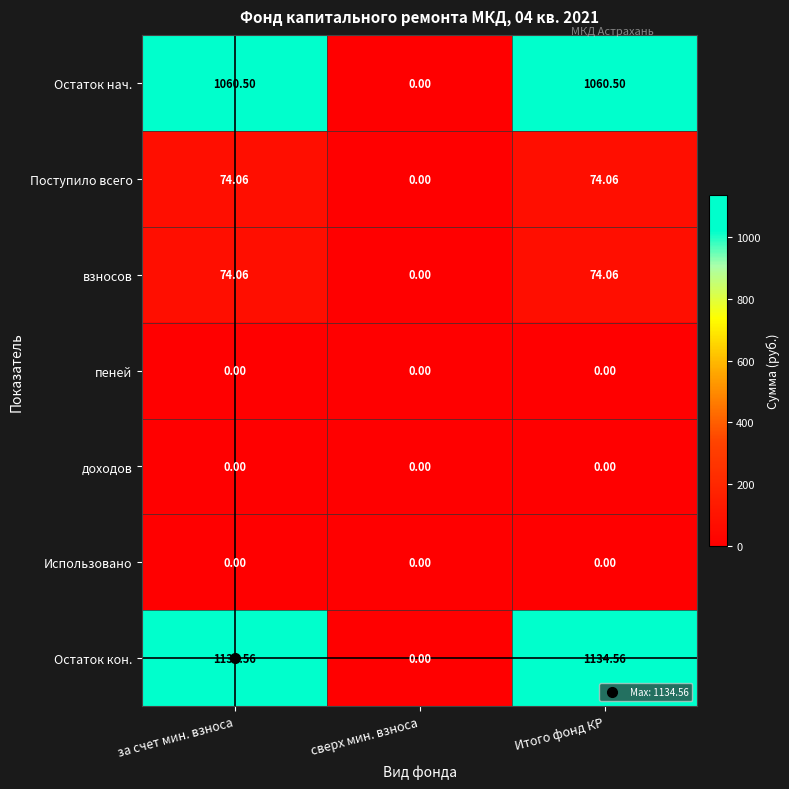

What is the total value across all series at за счет мин. взноса?

2343.2